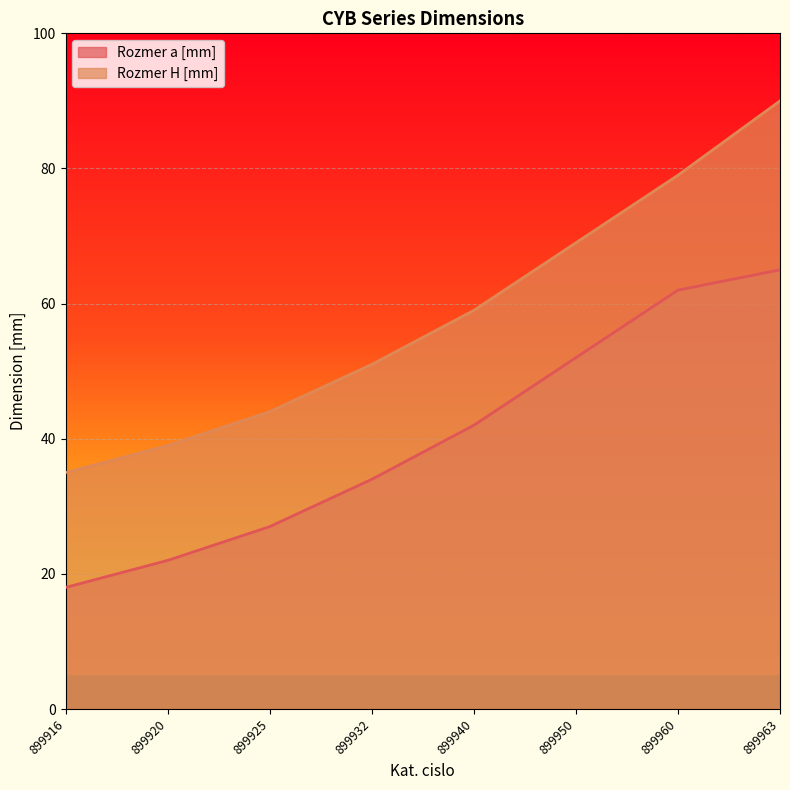

Reading left to right, extract all data points from this chart.

Rozmer a [mm]: 18	22	27	34	42	52	62	65
Rozmer H [mm]: 35	39	44	51	59	69	79	90